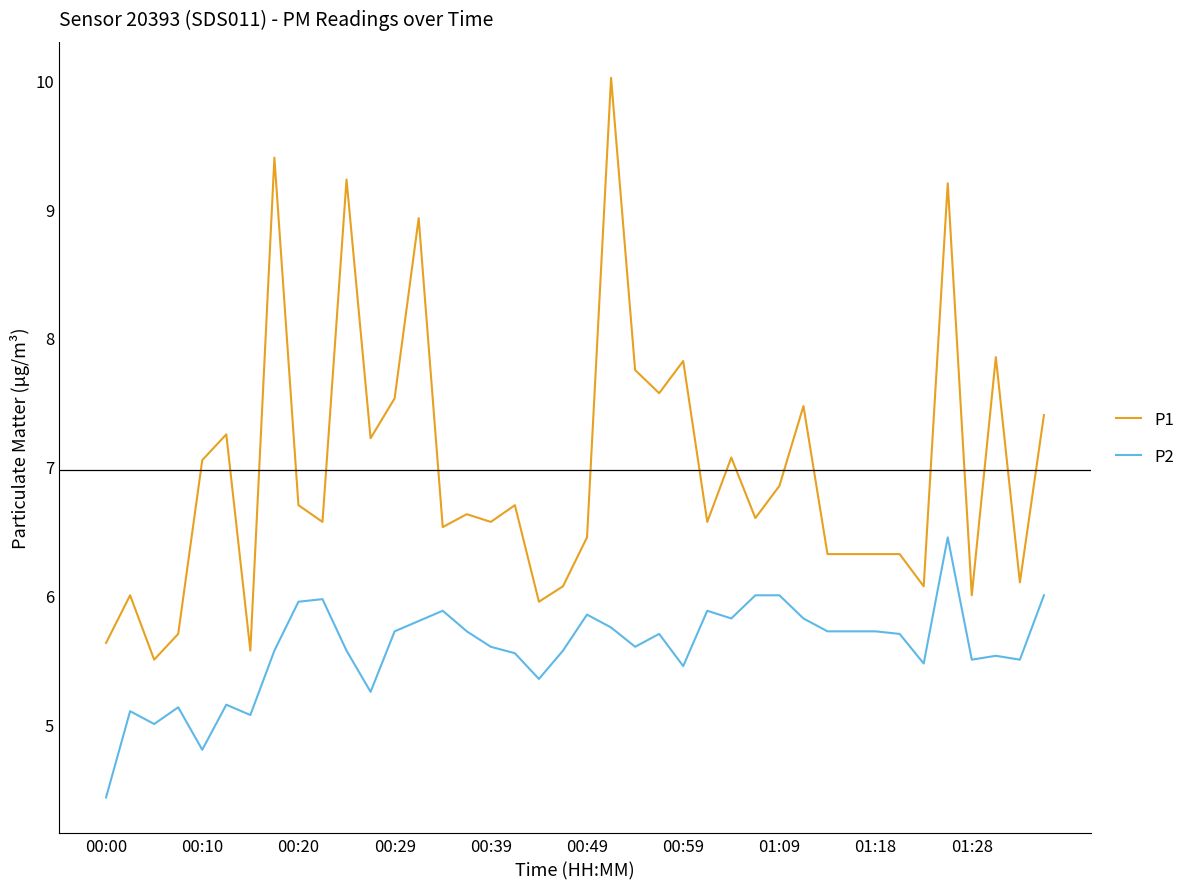

What is the difference between the maximum and minimum values in the P2 series?

2.0